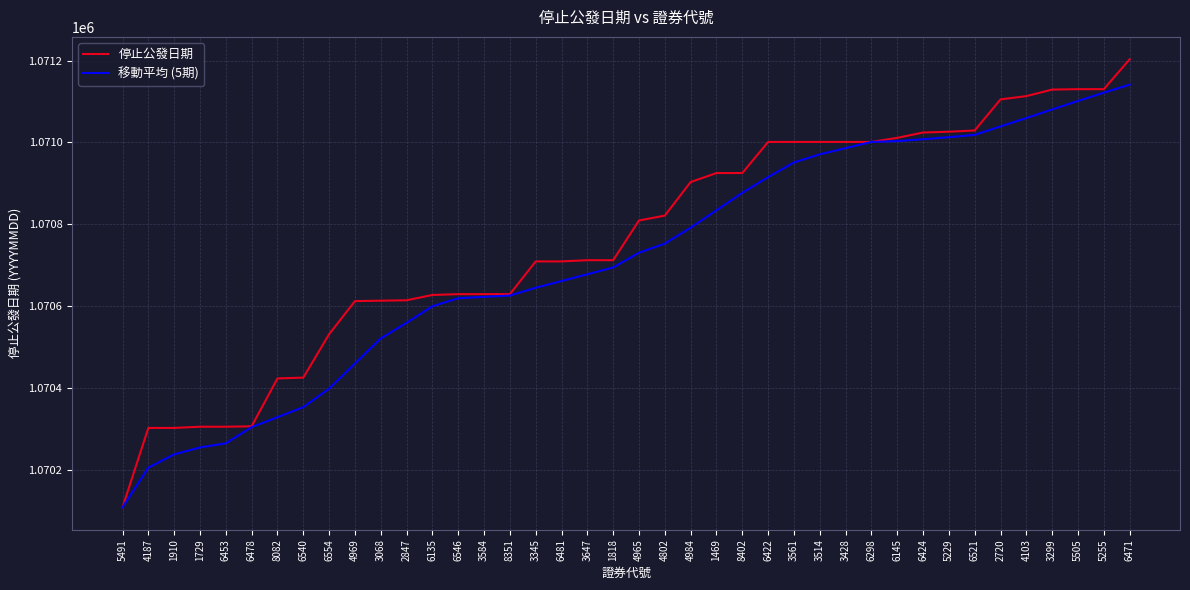

Which category has the lowest value across all series?

5491